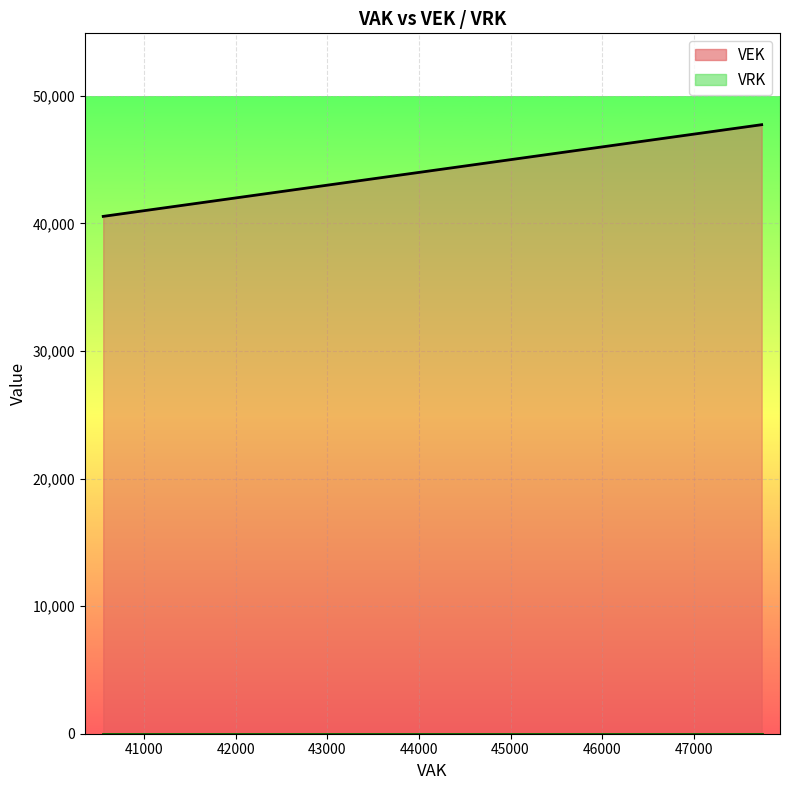

Reading right to left, transcribe all the data shown in this chart.

VEK: 40554=40554	40554=40554	40554=40554	42110=42110	40608=40608	40608=40608	40783=40783	40783=40783	42489=42489	41270=41270	41270=41270	42294=42294	42294=42294	42294=42294	42294=42294	47549=47549	46086=46086	46086=46086	47741=47741	47741=47741
VRK: 40554=0	40554=0	40554=0	42110=0	40608=0	40608=0	40783=0	40783=0	42489=0	41270=0	41270=0	42294=0	42294=0	42294=0	42294=0	47549=0	46086=0	46086=0	47741=0	47741=0